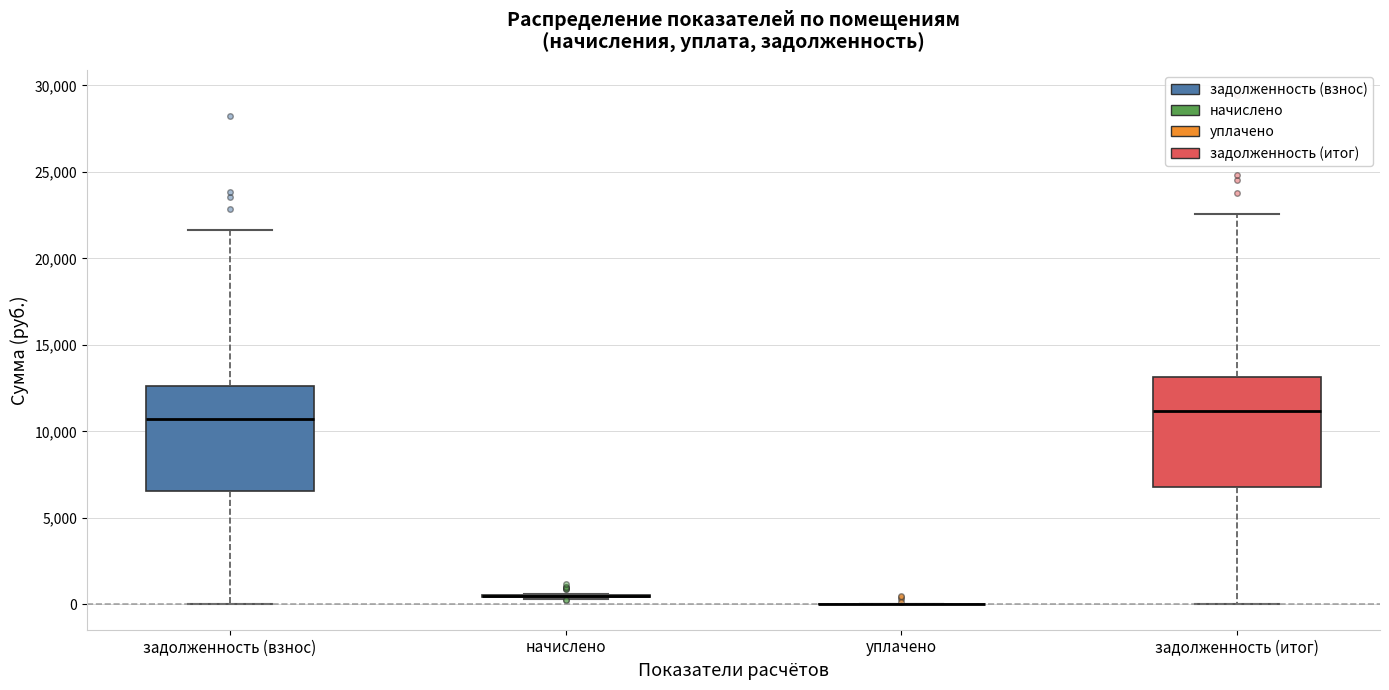

Where does the upper whisker of the box for задолженность (итог) end on the y-axis? The values are not printed on the chart, so give them approximately, as read against the axis.

22500